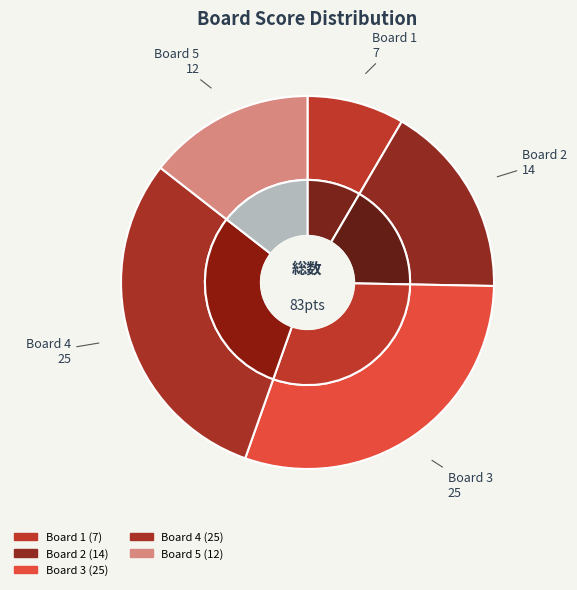

The 1 slice represents 8% of the pie. True or false?

True